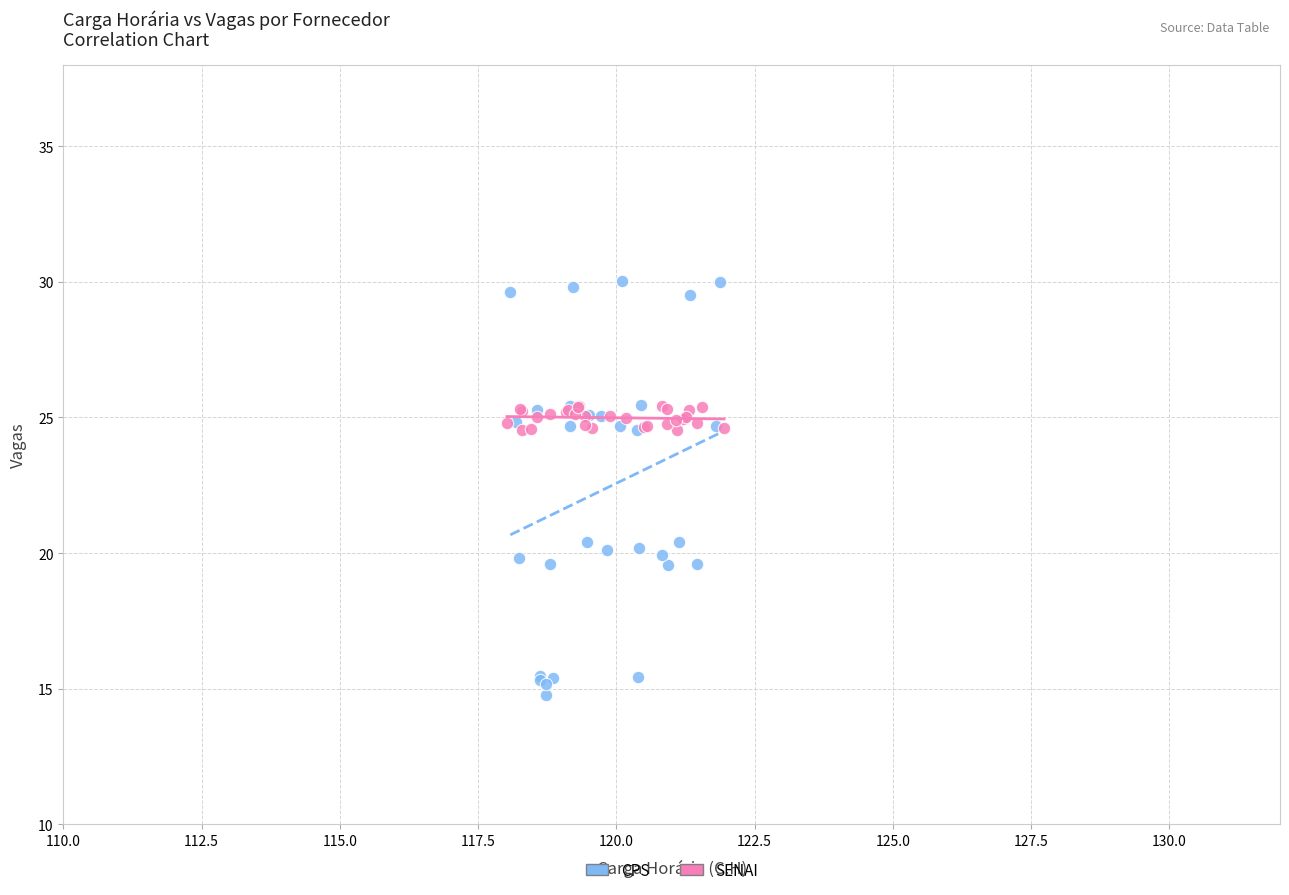

Which series has the largest Y range (max minus min)?

CPS